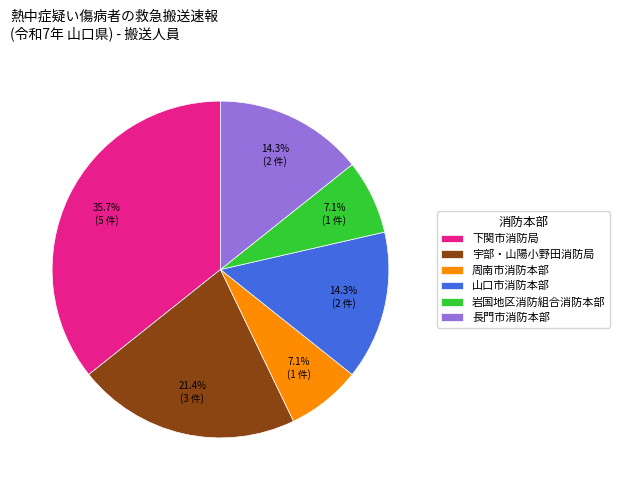

To the nearest percent, what is the difference between the 下関市消防局 and 周南市消防本部 slice percentages?

29%